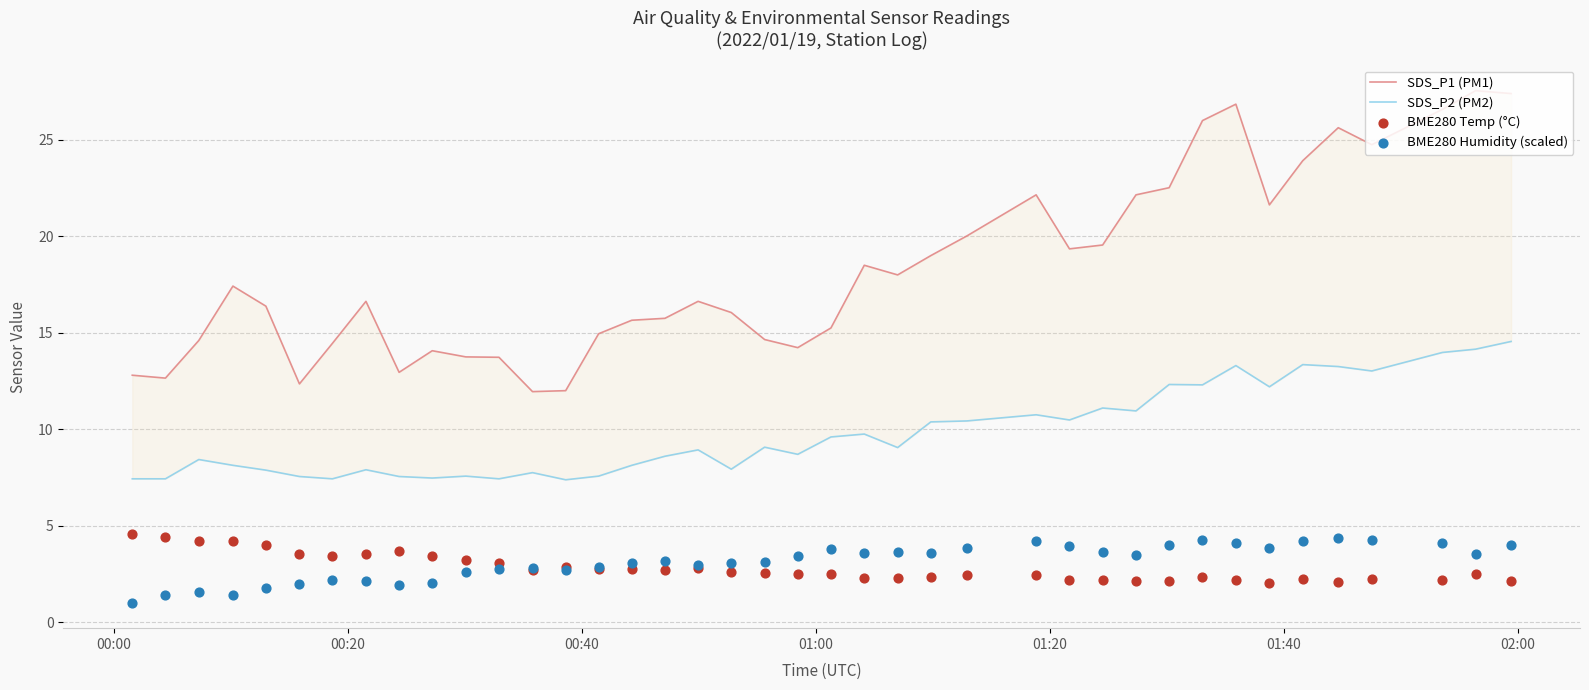

Is the value of SDS_P1 (PM1) at 19 greater than the value of SDS_P2 (PM2) at 8?

Yes